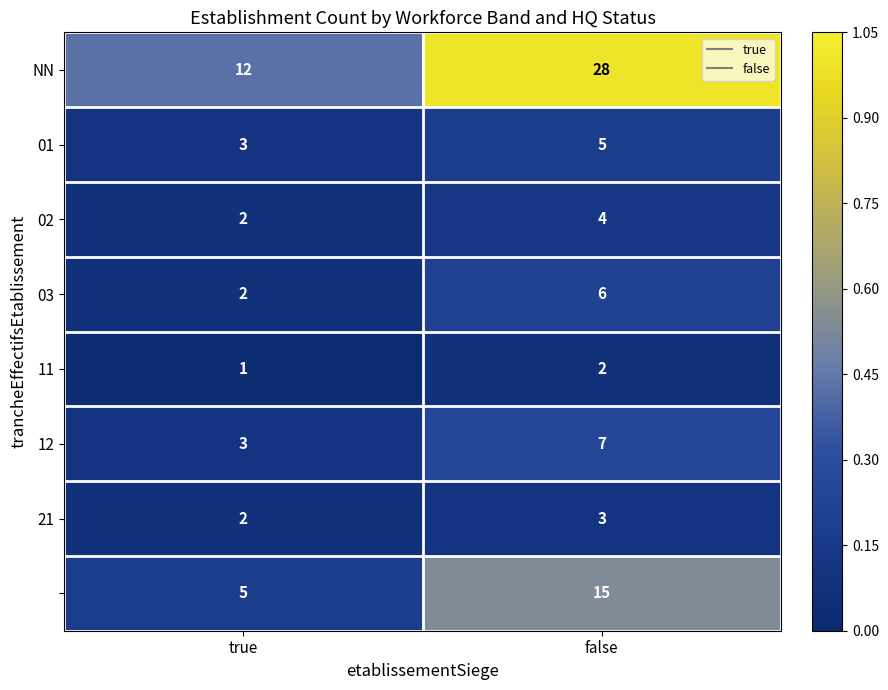

How many categories are shown in the chart?

2